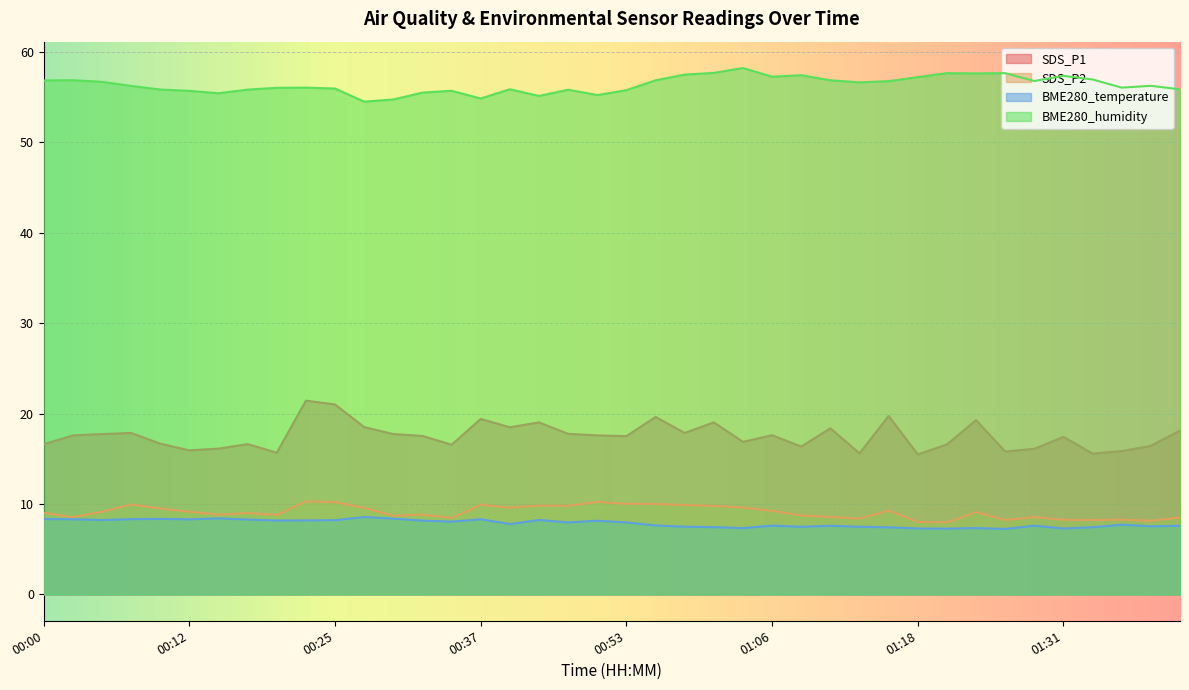

Is it true that BME280_humidity equals 98.7 at 01:00?

False